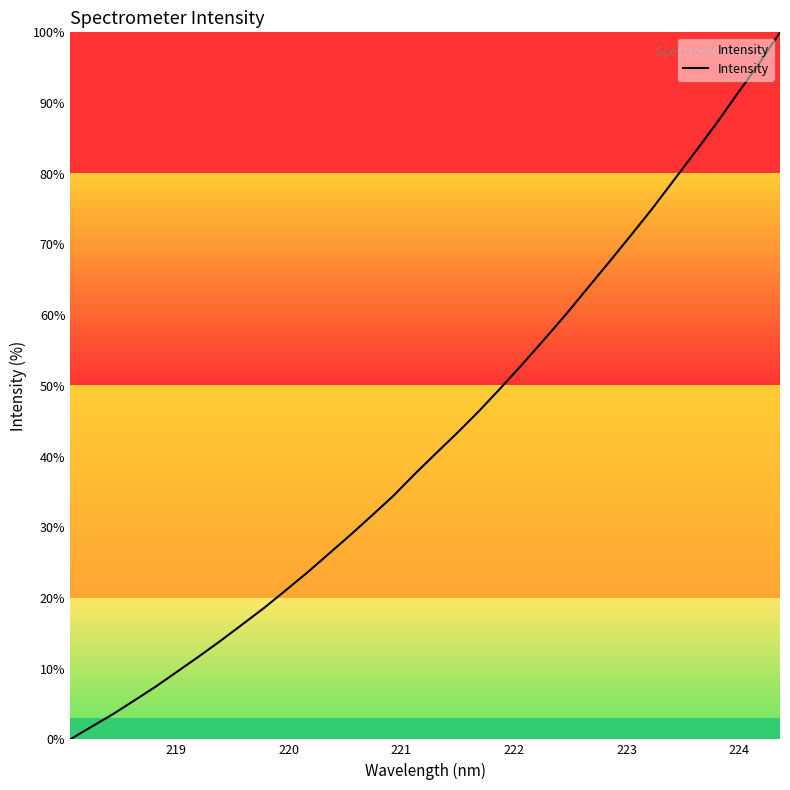

Does the chart have visible grid lines?

No